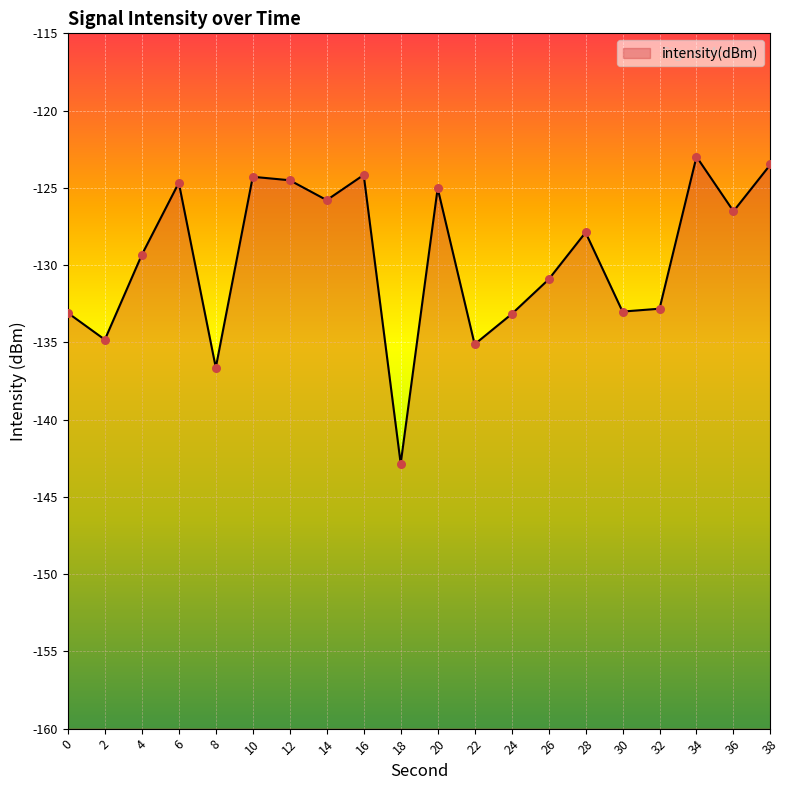

Which has a higher value, 6 or 20?

6